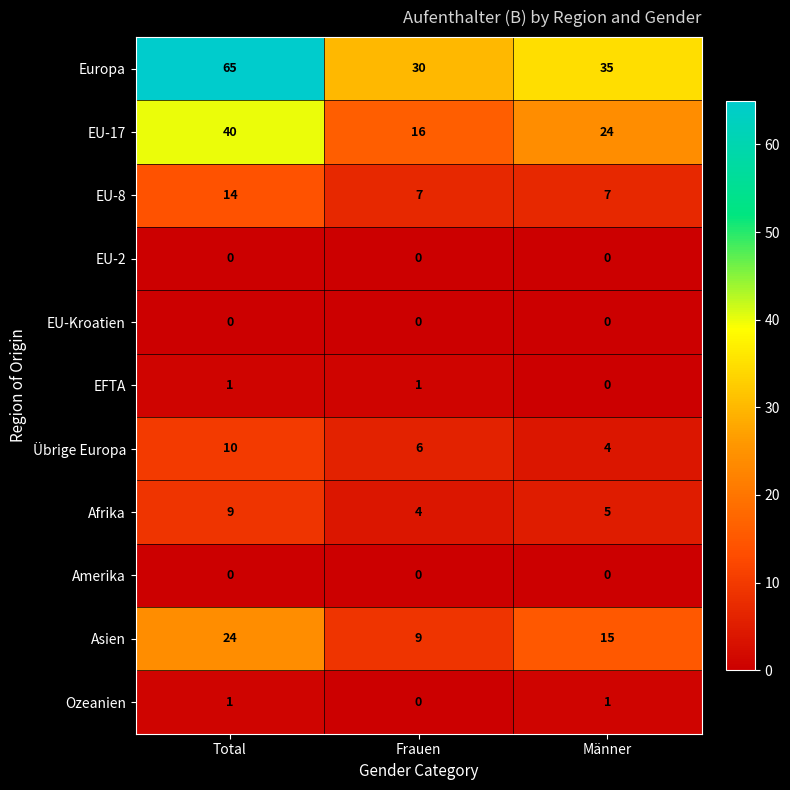

List the labels in order of Asien value, smallest first.

Frauen, Männer, Total